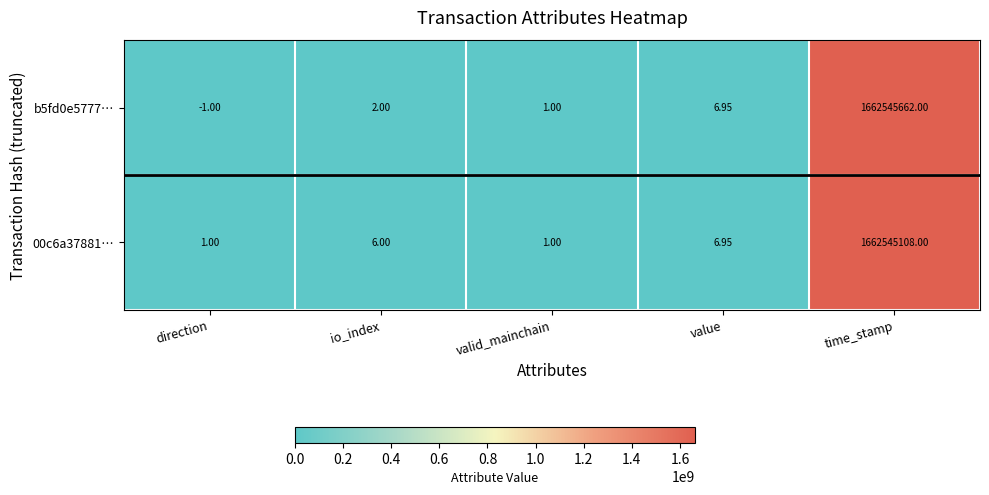

Where is 00c6a37881… nearest to the value 831272554?

value